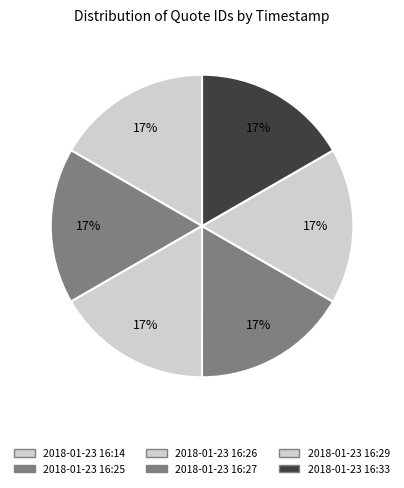

What percentage do 2018-01-23 16:33 and 2018-01-23 16:25 together represent?

33.3%